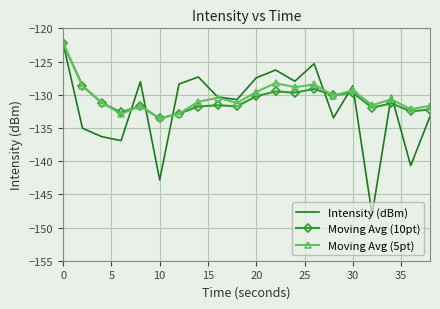

What is the maximum value for Intensity (dBm)?

-122.3